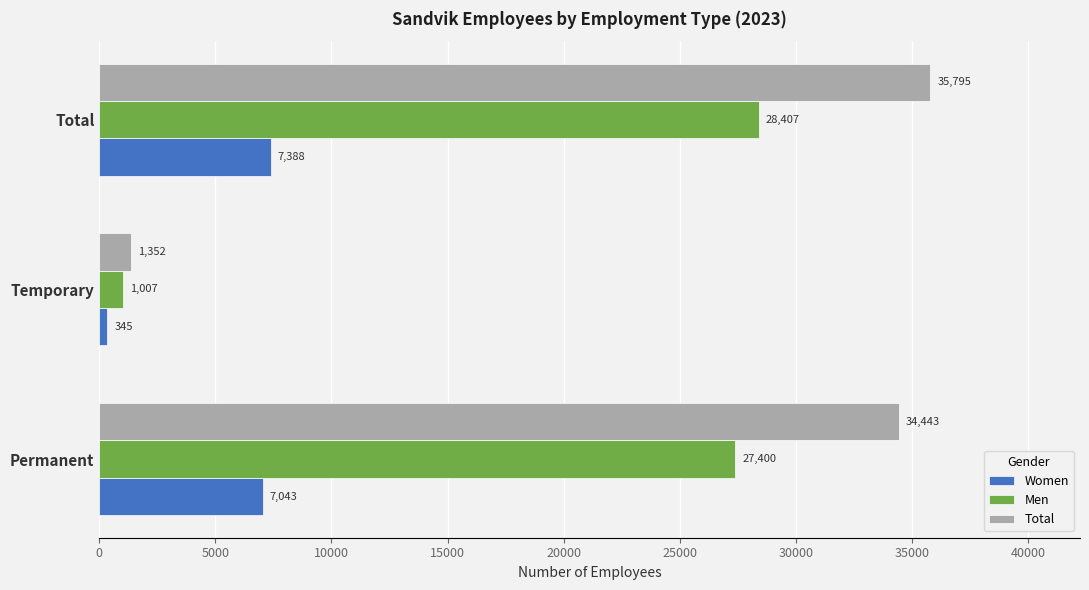

Rank the series at Permanent from highest to lowest value.

Total, Men, Women